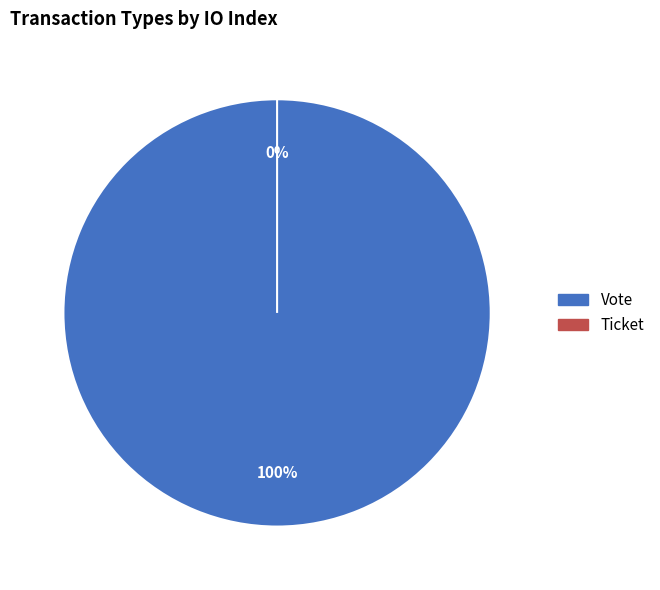

To the nearest percent, what is the difference between the Ticket and Vote slice percentages?

100%